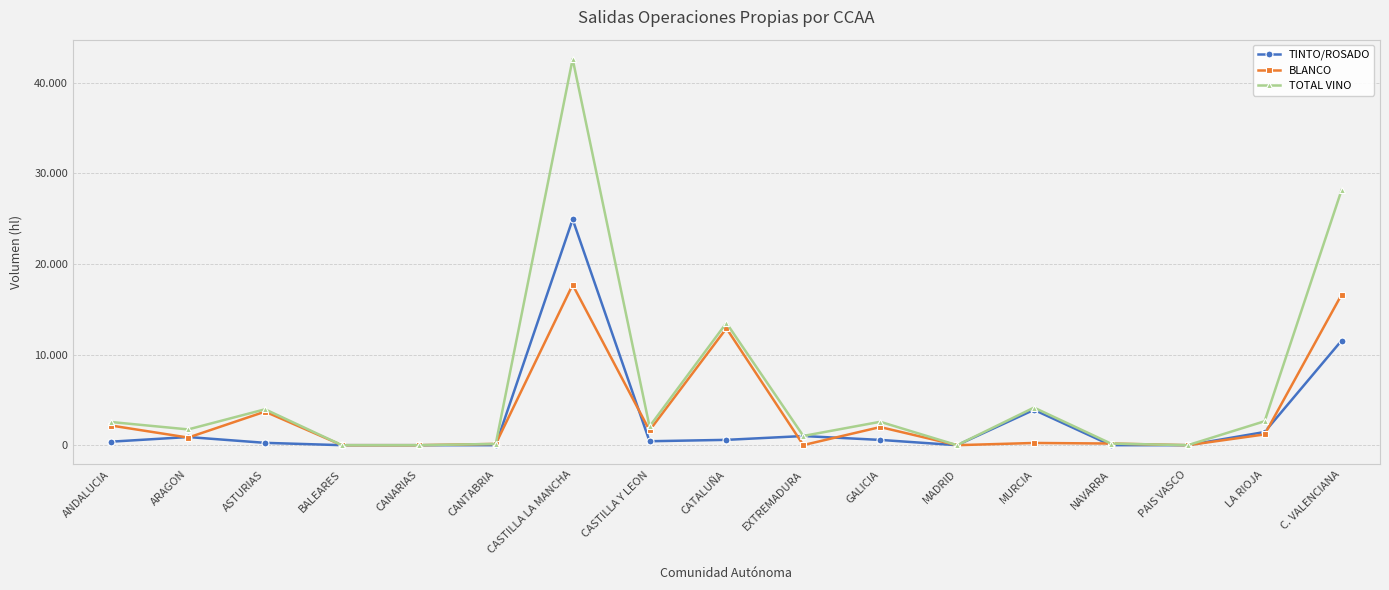

What position from the left is CANARIAS?

5